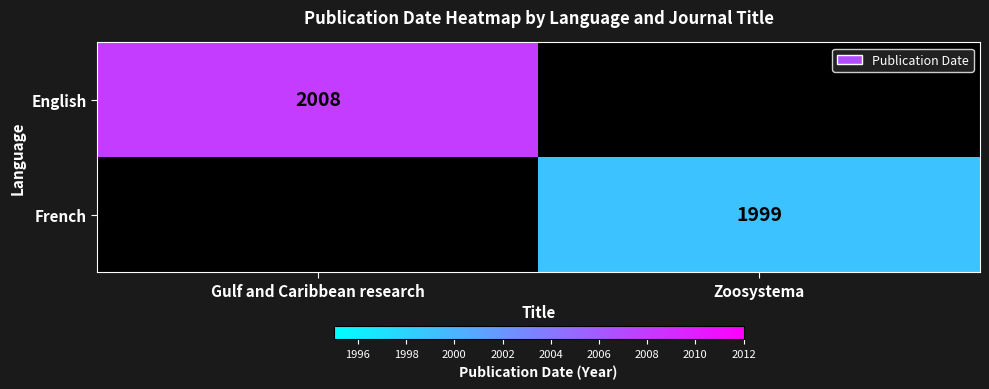

The value of English at Gulf and Caribbean research is 2008. True or false?

True